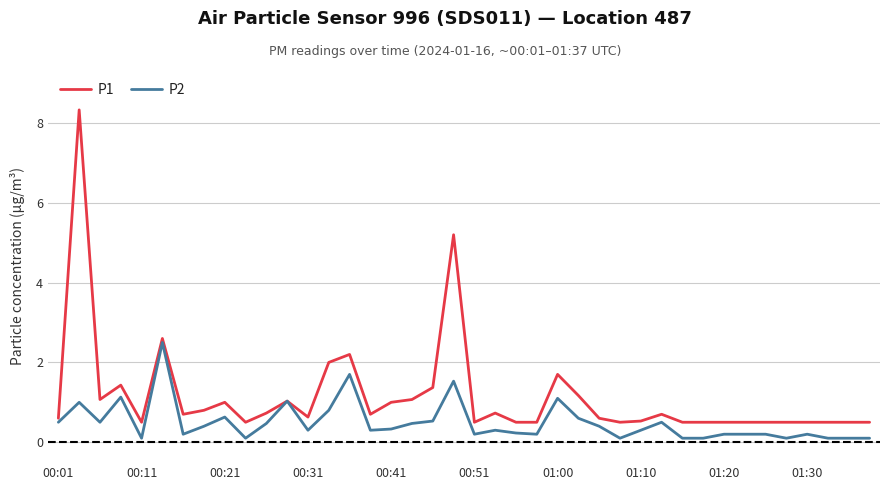

List the series in order of their overall mean, highest first.

P1, P2